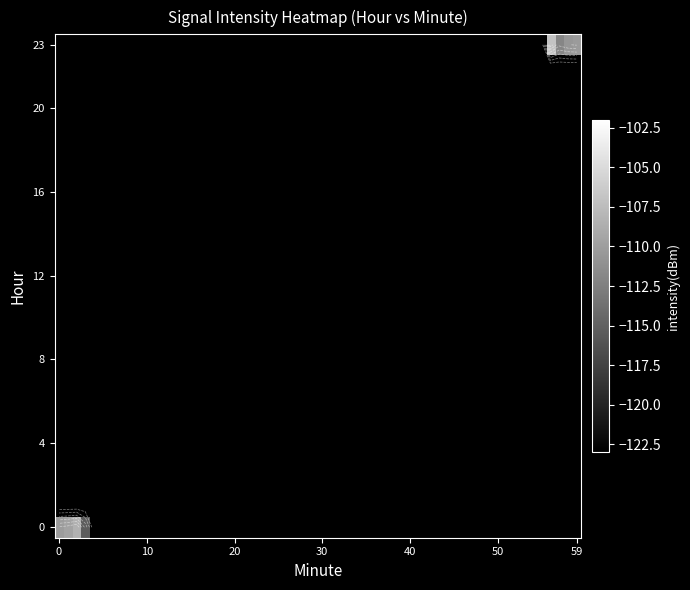

Is the value of 0 at 11 greater than the value of 23 at 2?

No